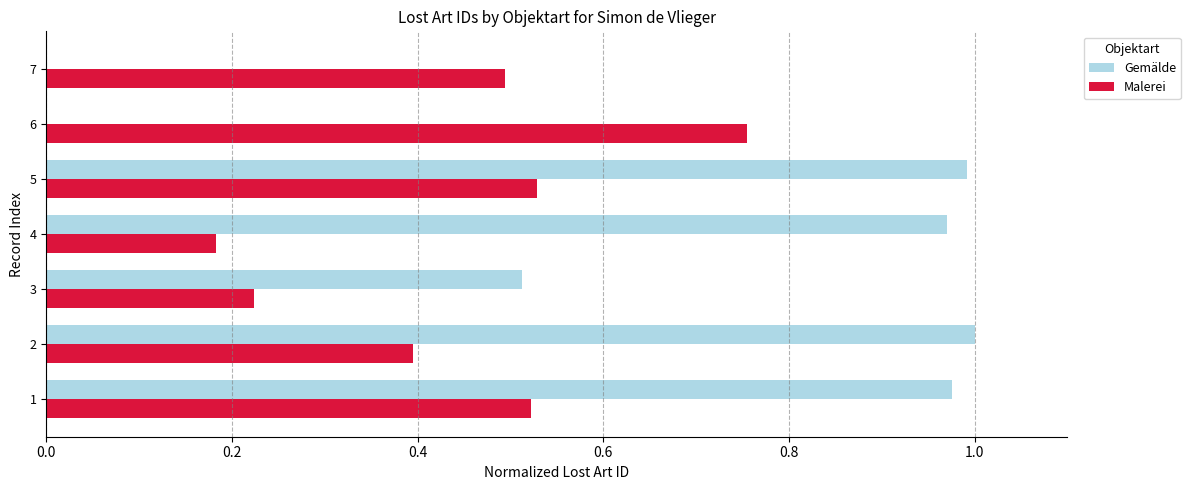

What is the sum of the Malerei values at 2 and 6?

1.1